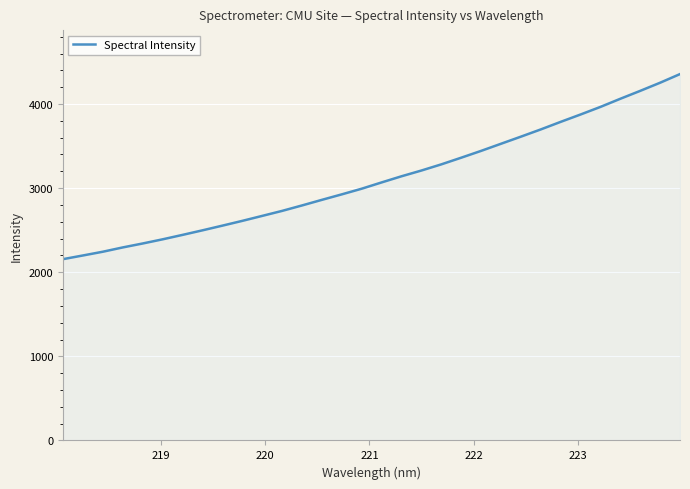

What is the difference between the maximum and minimum values?

2200.6